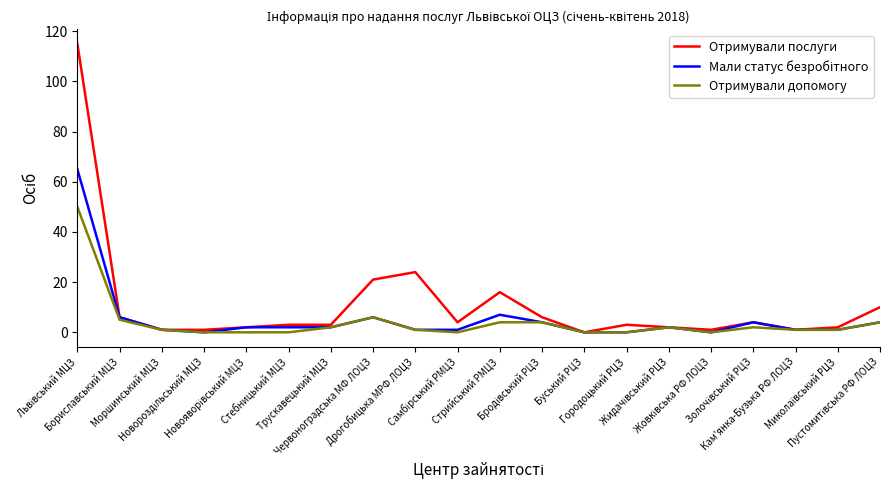

Which series has the largest total across all categories?

Отримували послуги